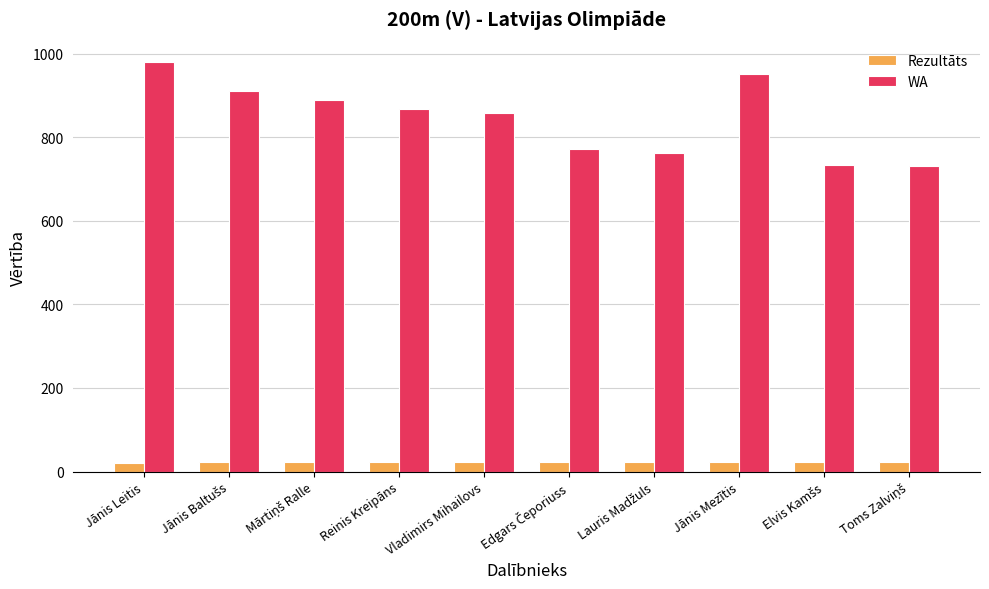

Which series has the largest total across all categories?

WA